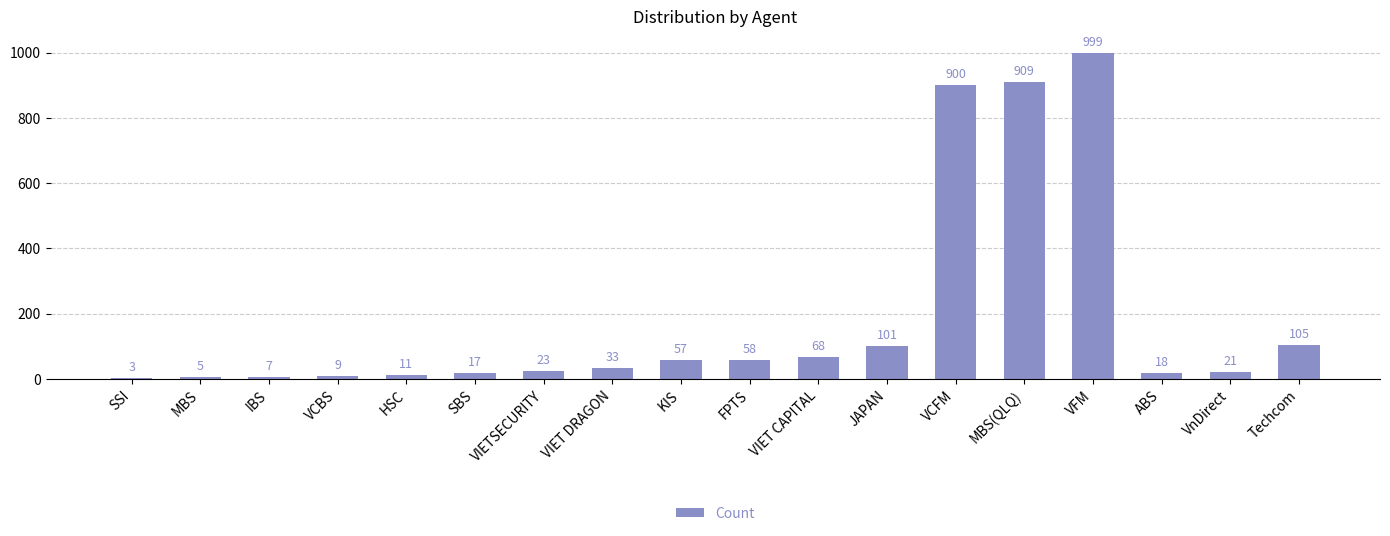

What is the change in value from VCBS to KIS?

+48